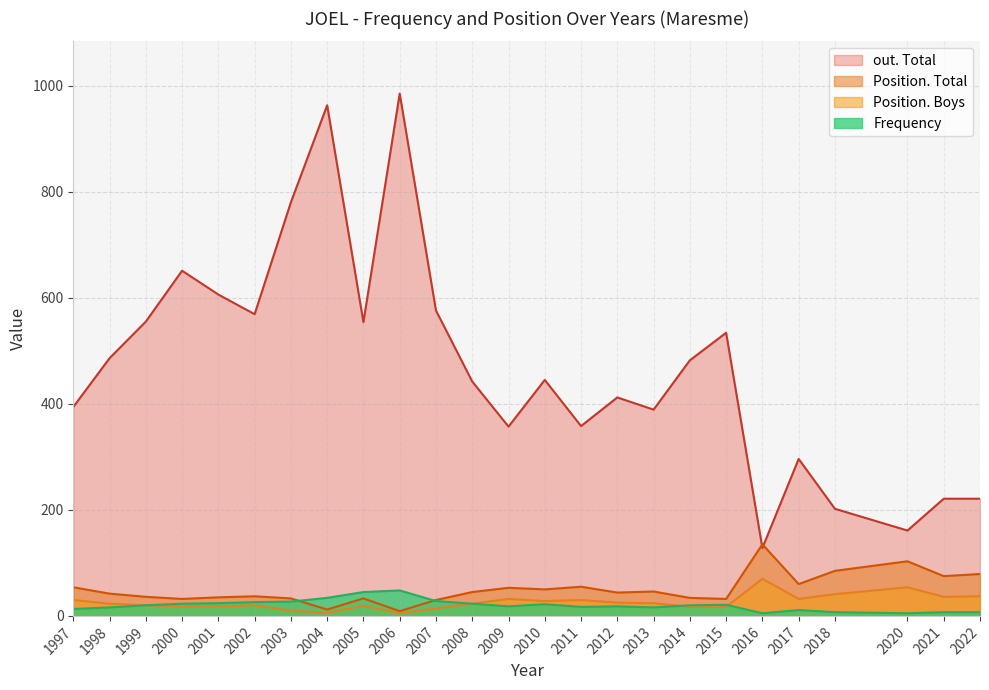

What are all the series names shown in the legend?

out. Total, Position. Total, Position. Boys, Frequency